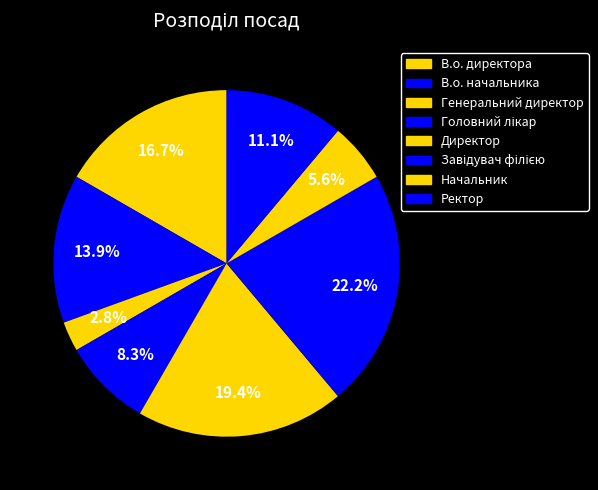

To the nearest percent, what is the average slice percentage?

12%